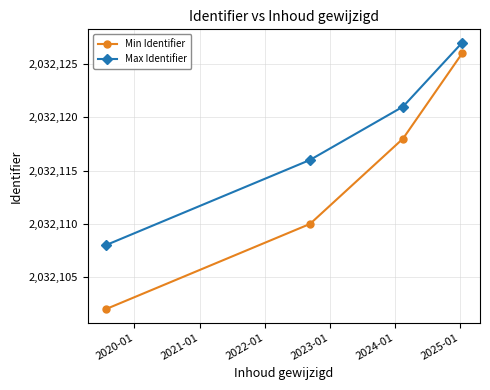

Which series has the widest spread of values?

Min Identifier